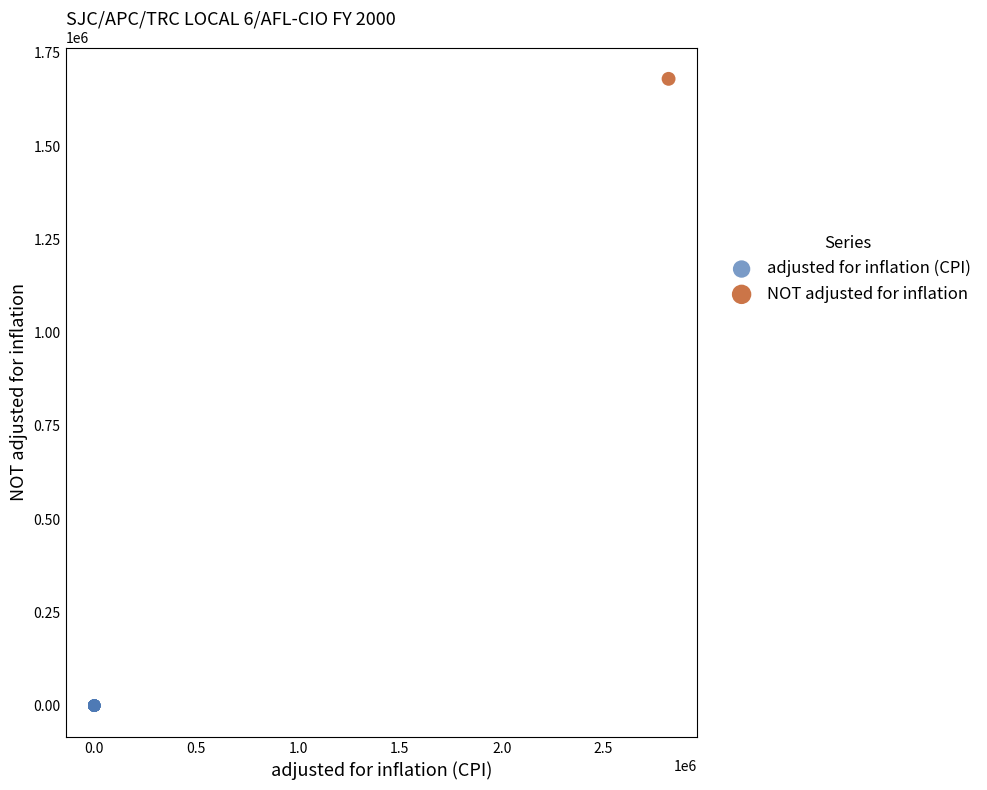

What are all the series names shown in the legend?

adjusted for inflation (CPI), NOT adjusted for inflation